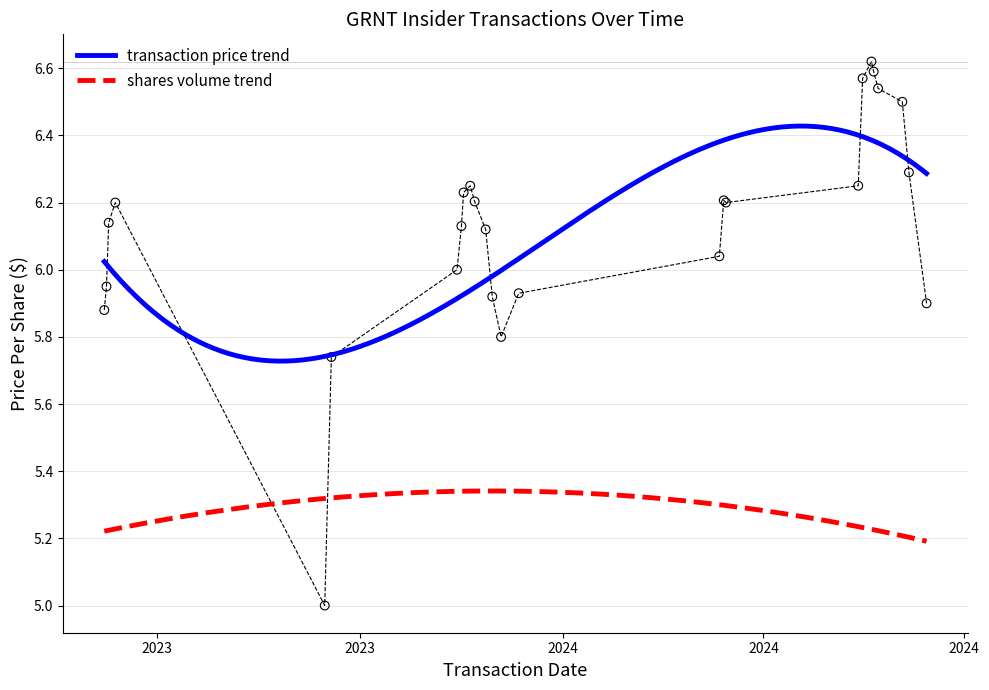

True or false: transaction price trend and shares volume trend intersect in this chart.

False